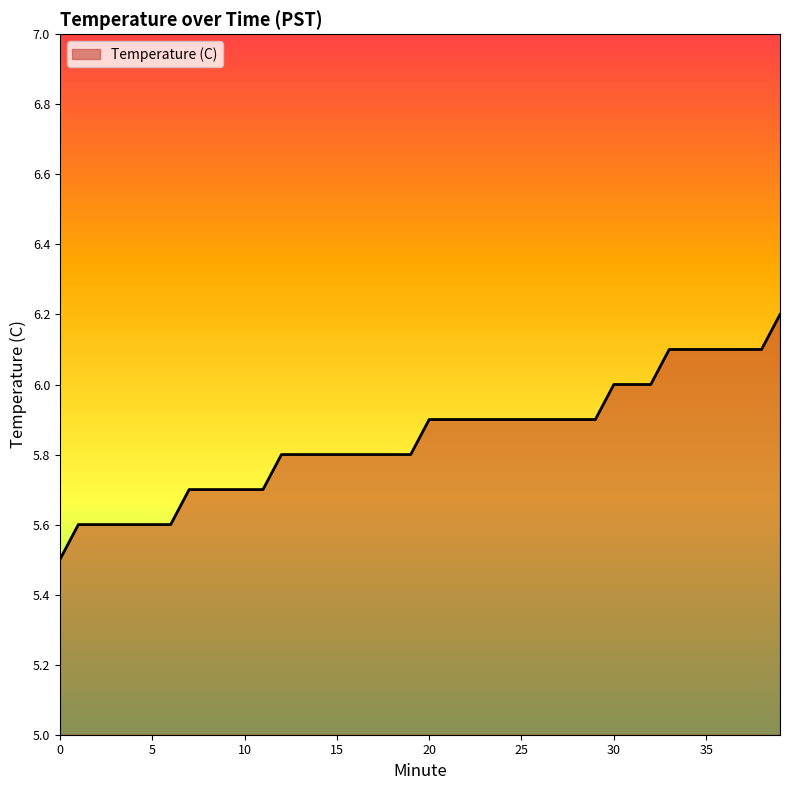

Does the chart display data point markers on the line(s)?

No